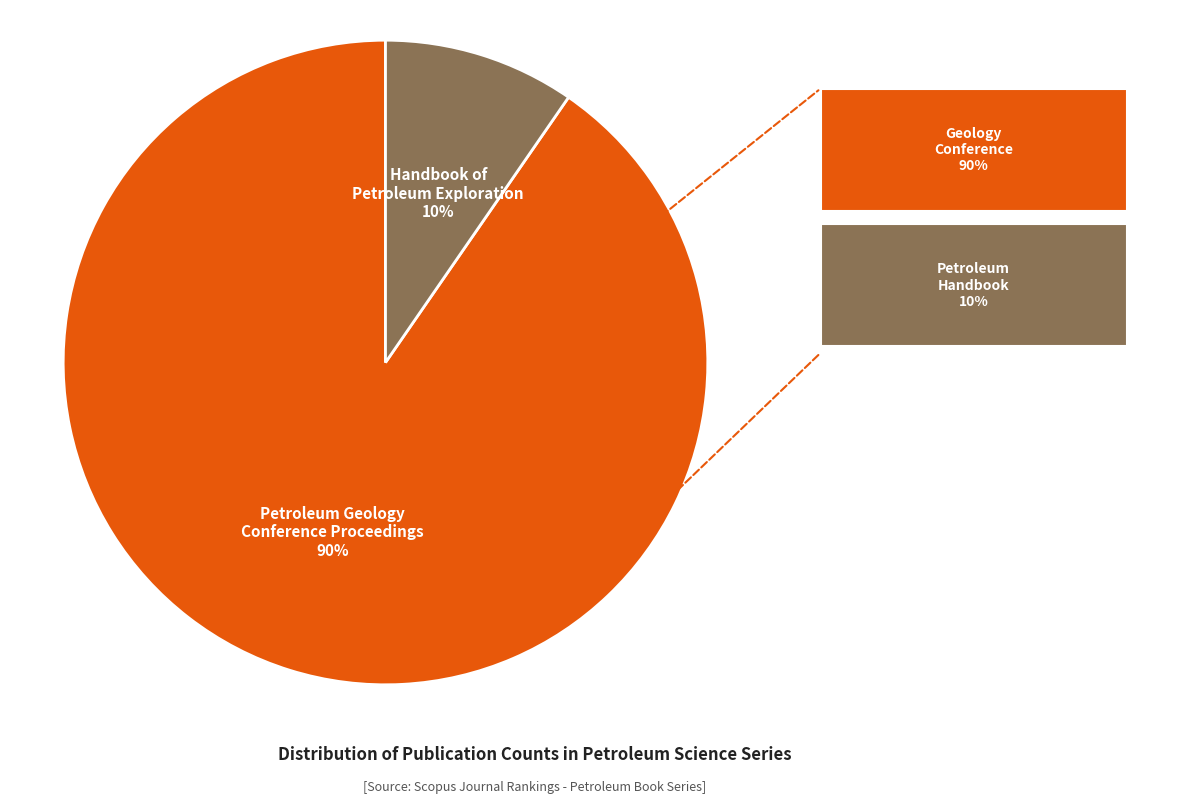

To the nearest percent, what portion does Petroleum Geology Conference Proceedings represent?

90%